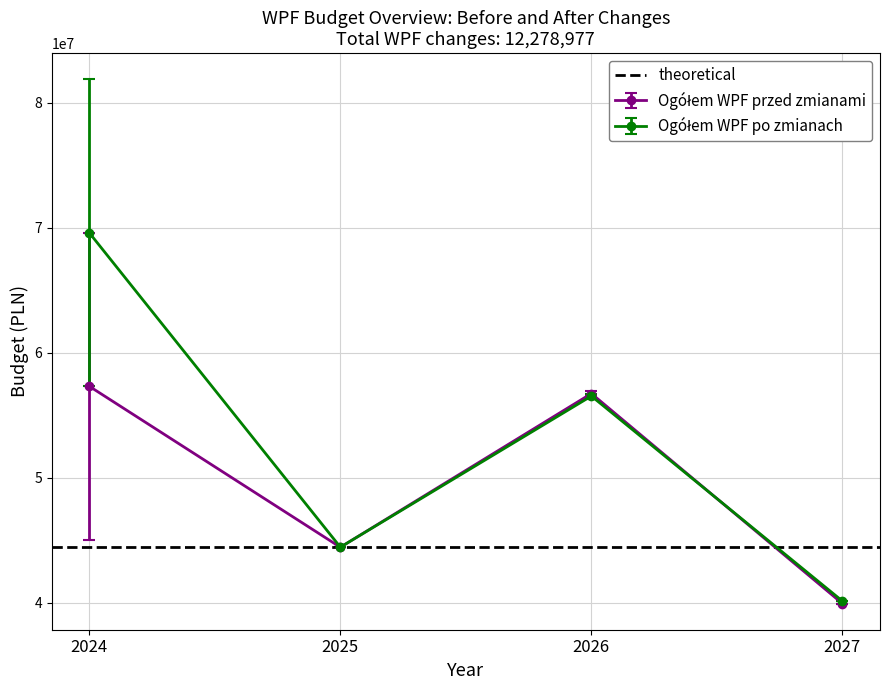

The Ogółem WPF przed zmianami series shows 39935815 at 2027. True or false?

True